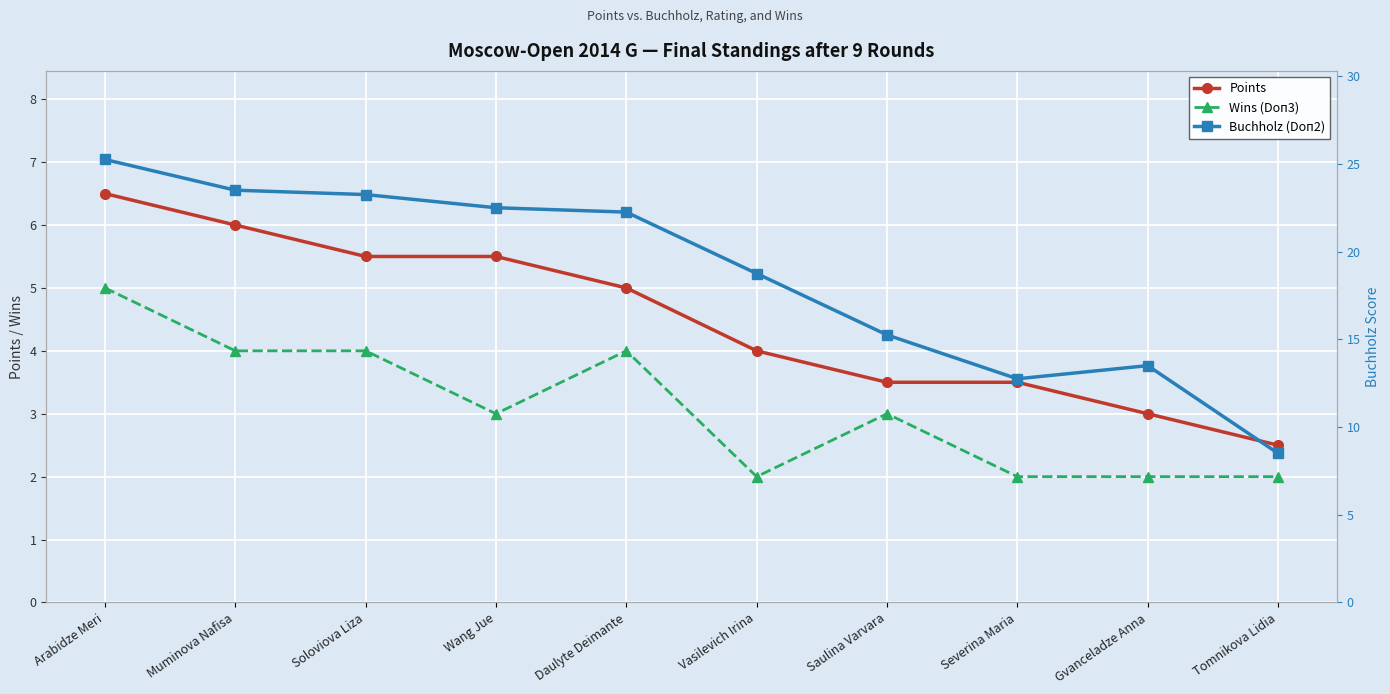

Which category has the lowest value in the Buchholz (Doп2) series?

Tomnikova Lidia